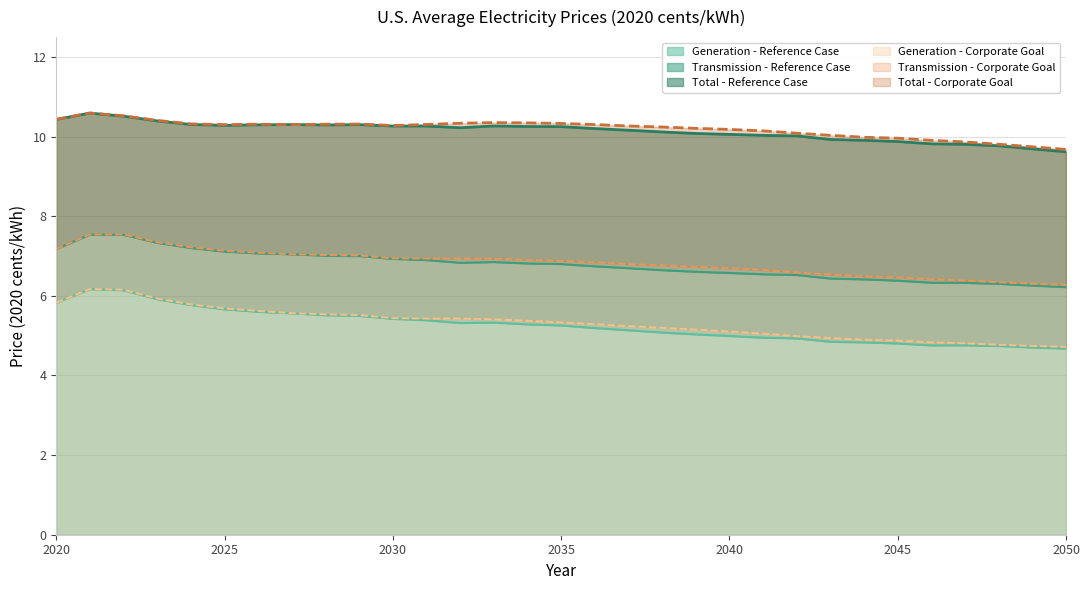

How many categories are shown in the chart?

31